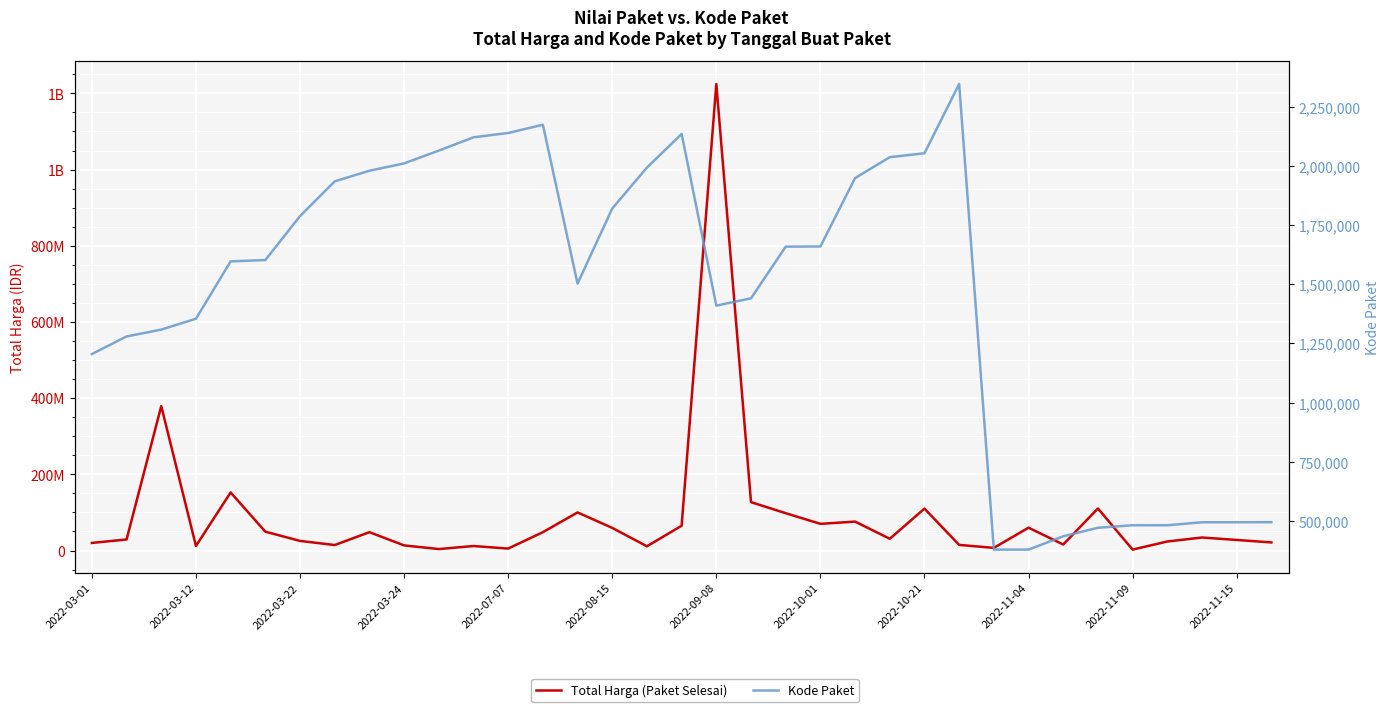

How many interior local valleys does the Kode Paket series have?

3